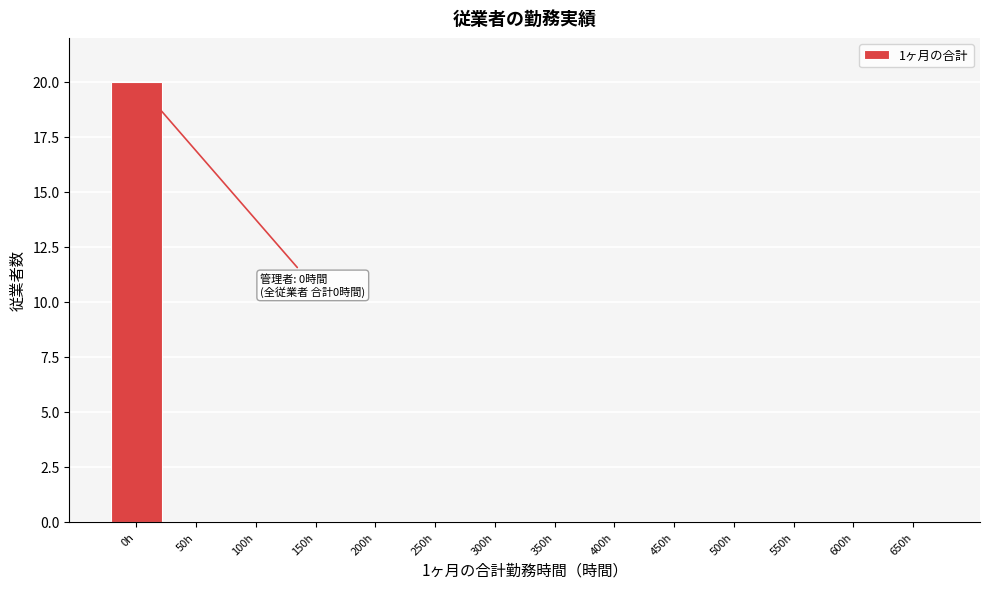

Reading left to right, extract all data points from this chart.

0h=20	50h=0	100h=0	150h=0	200h=0	250h=0	300h=0	350h=0	400h=0	450h=0	500h=0	550h=0	600h=0	650h=0